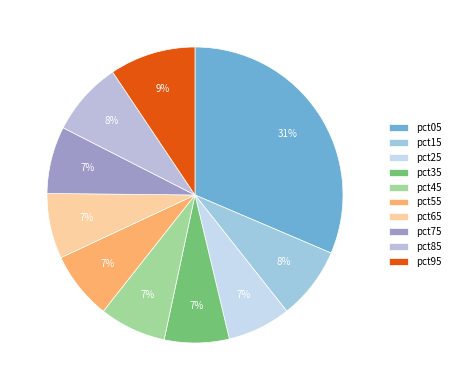

Is it true that pct35 is 7% of the pie?

True